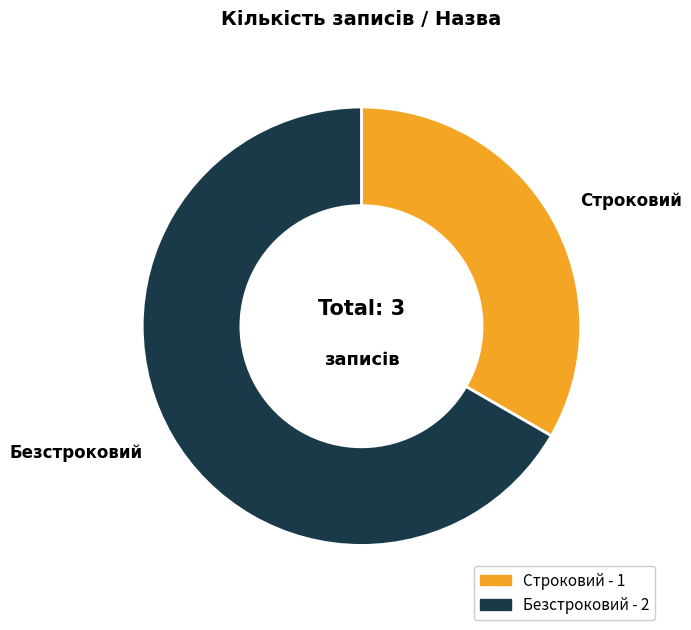

Is it true that Безстроковий is 79% of the pie?

False